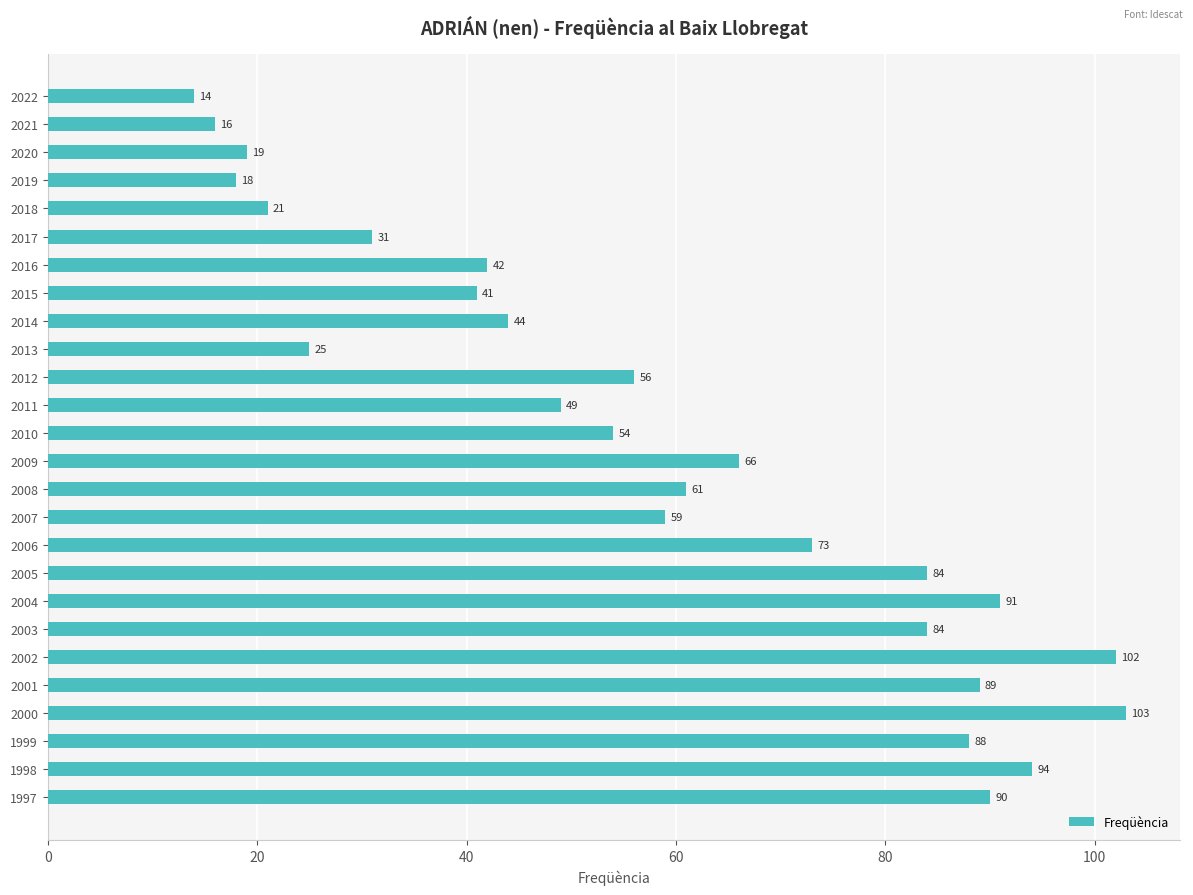

Which has a higher value, 2001 or 2006?

2001